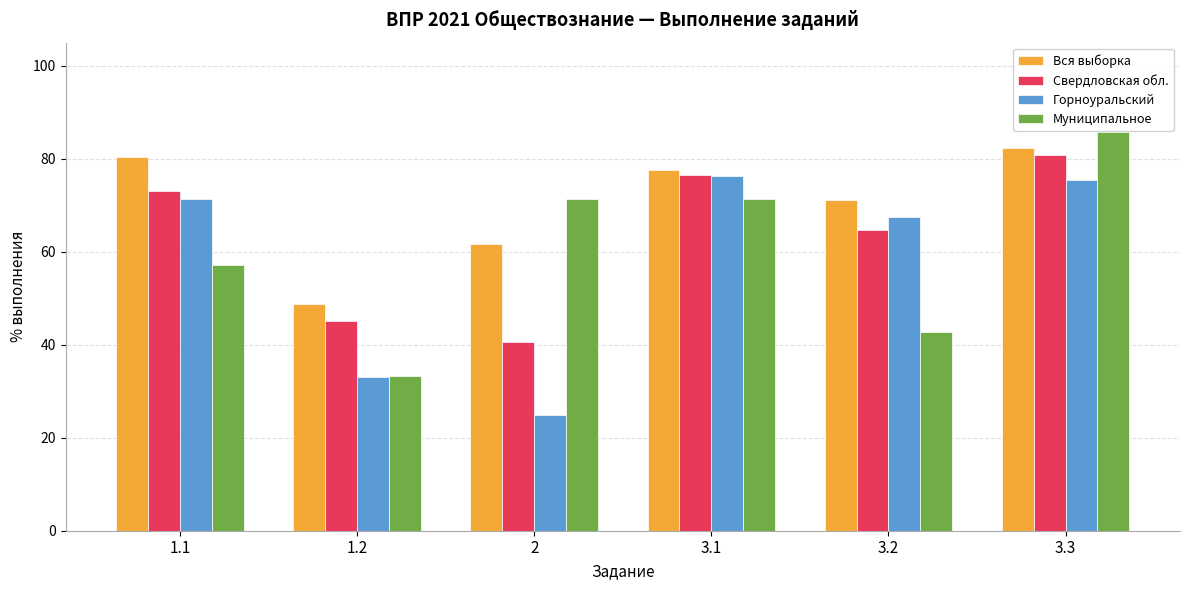

Rank the series by their maximum value, from highest to lowest.

Муниципальное, Вся выборка, Свердловская обл., Горноуральский